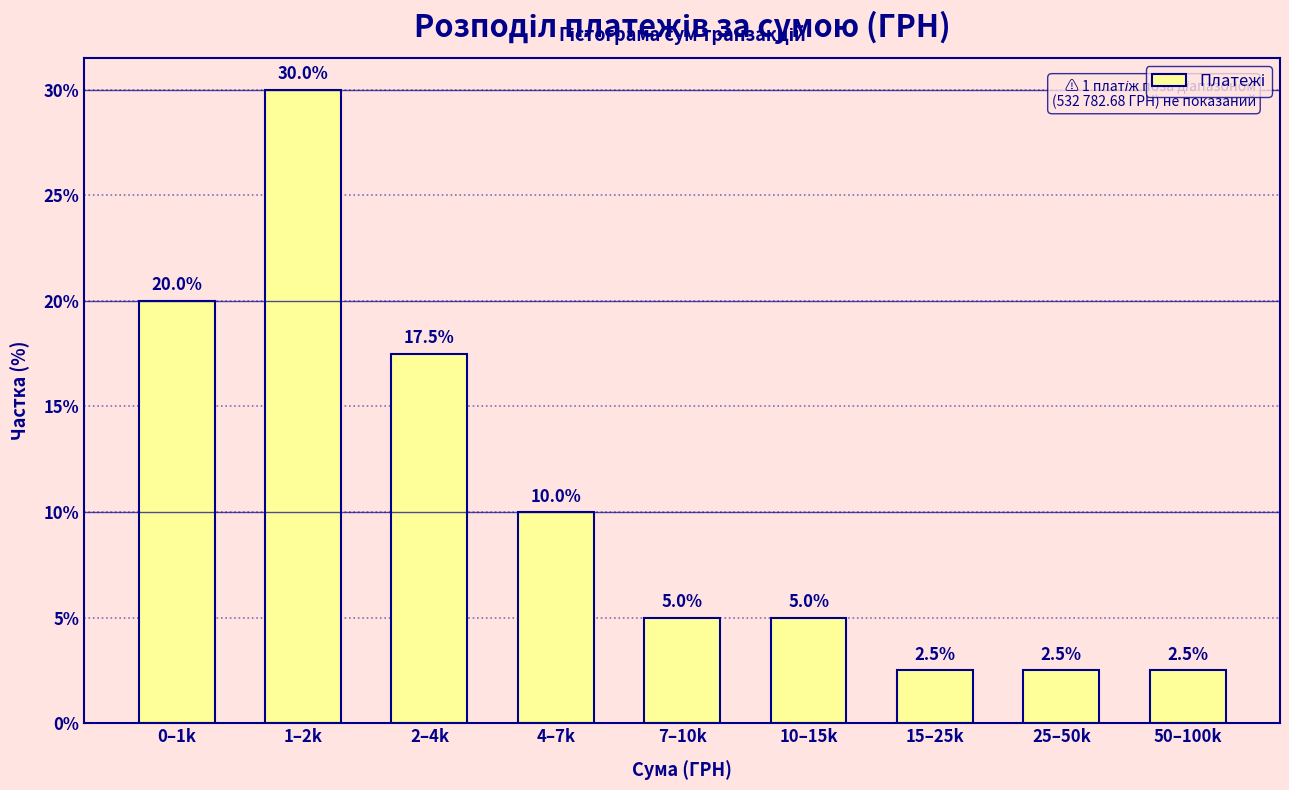

Reading left to right, what are all the values shown in this chart?

0–1k=20.0	1–2k=30.0	2–4k=17.5	4–7k=10.0	7–10k=5.0	10–15k=5.0	15–25k=2.5	25–50k=2.5	50–100k=2.5